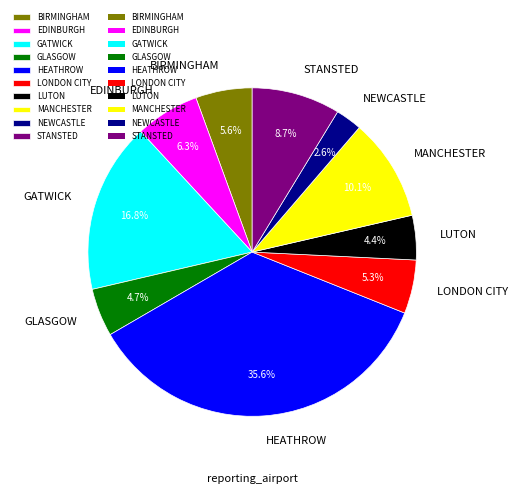

To the nearest percent, what is the combined percentage of HEATHROW and NEWCASTLE?

38%